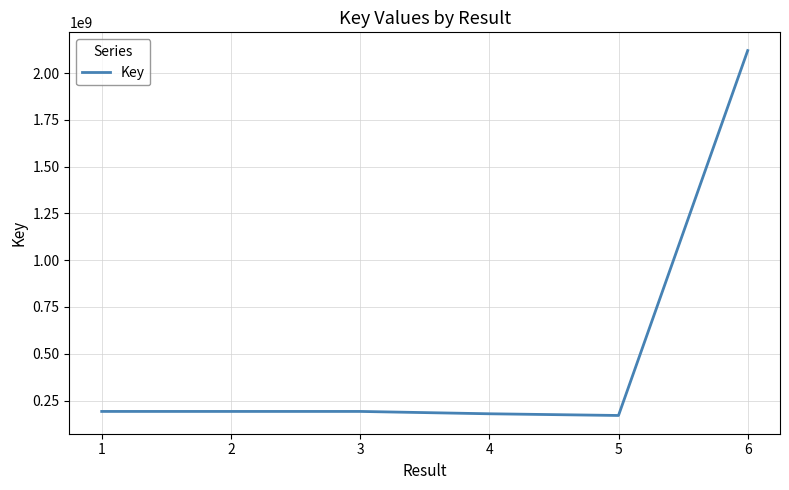

How many series are shown in this chart?

1